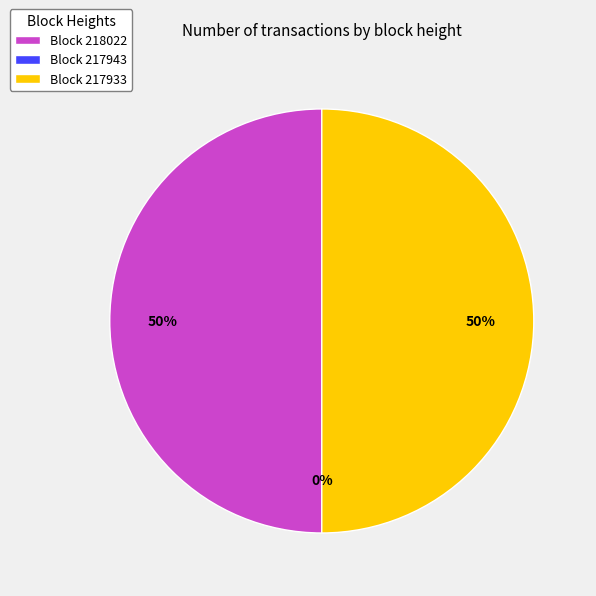

Count the number of slices in the pie.

3